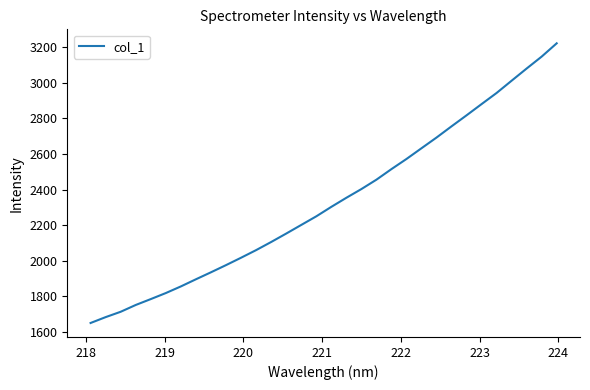

What is the greatest value displayed?

3222.4